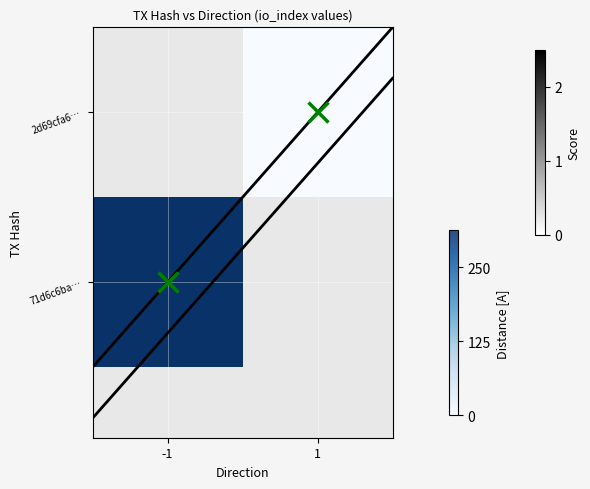

Is the value of diagonal at 1 greater than the value of diagonal offset at 1?

Yes